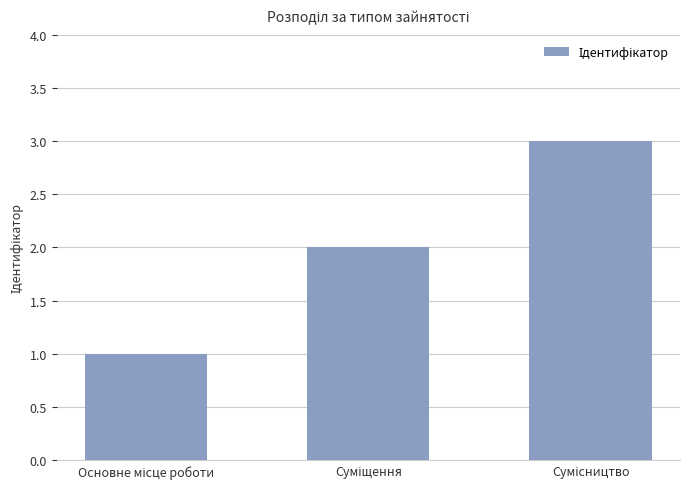

What is the maximum value shown in the chart?

3